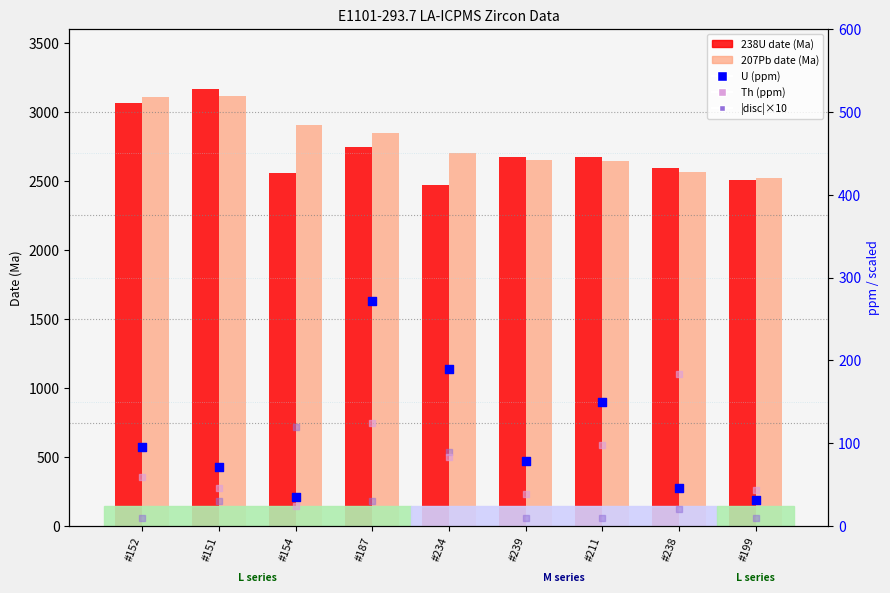

What are all the series names shown in the legend?

238U date (Ma), 207Pb date (Ma), U (ppm), Th (ppm), |disc|×10